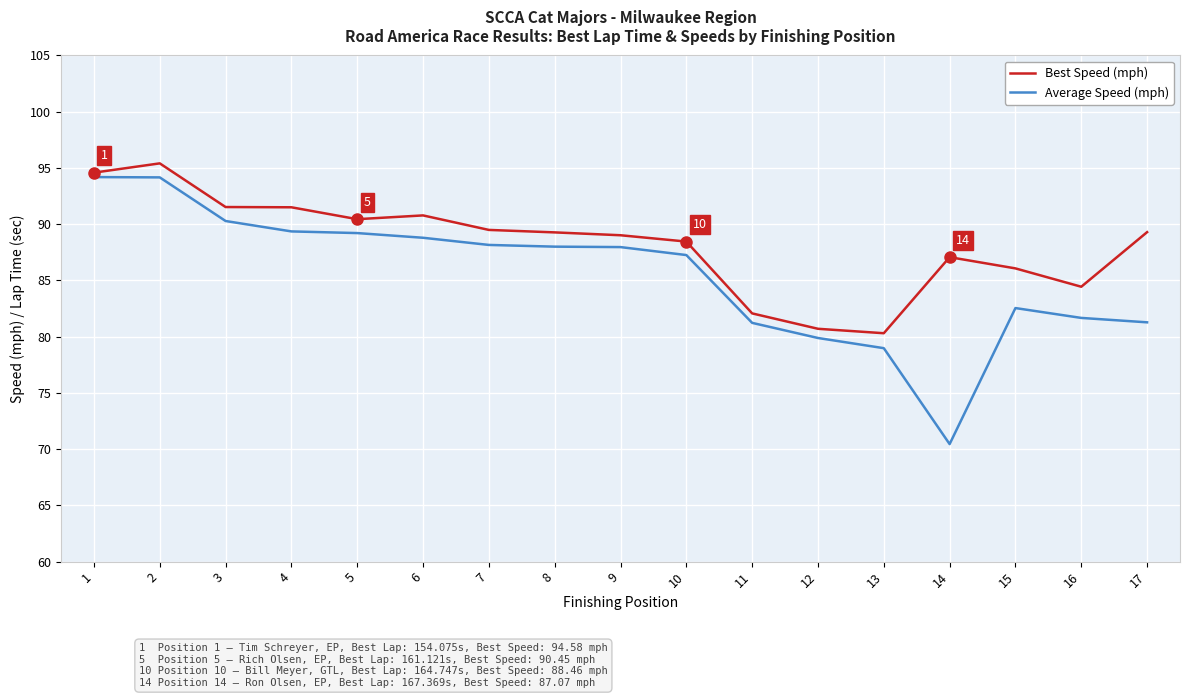

The Best Speed (mph) series shows 152.0 at 3. True or false?

False